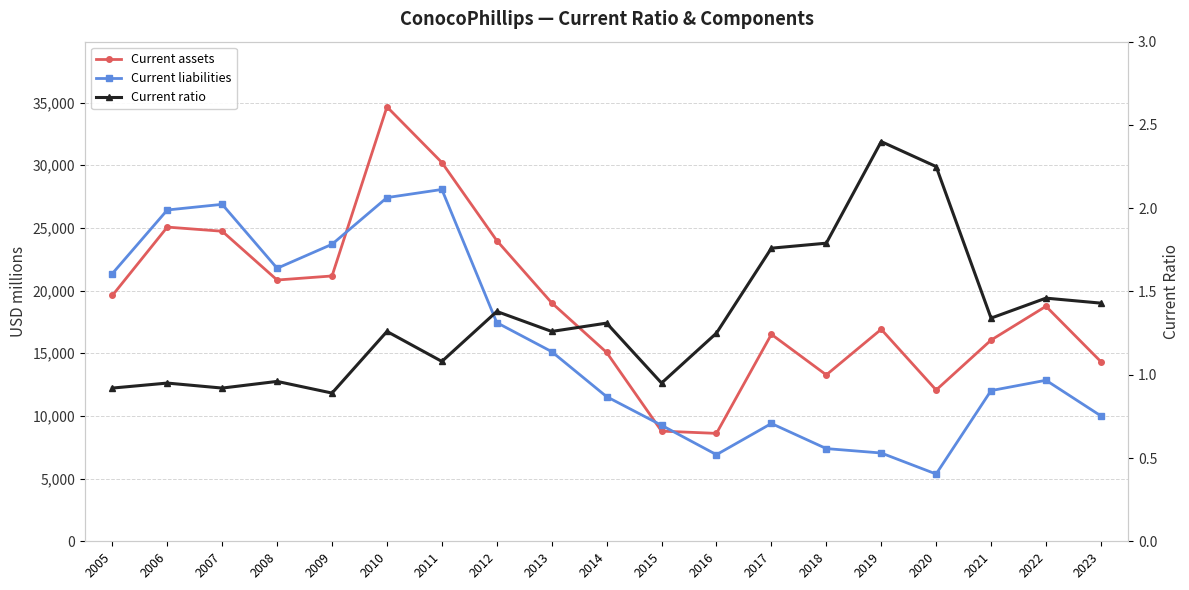

Rank the series at 2009 from highest to lowest value.

Current liabilities, Current assets, Current ratio